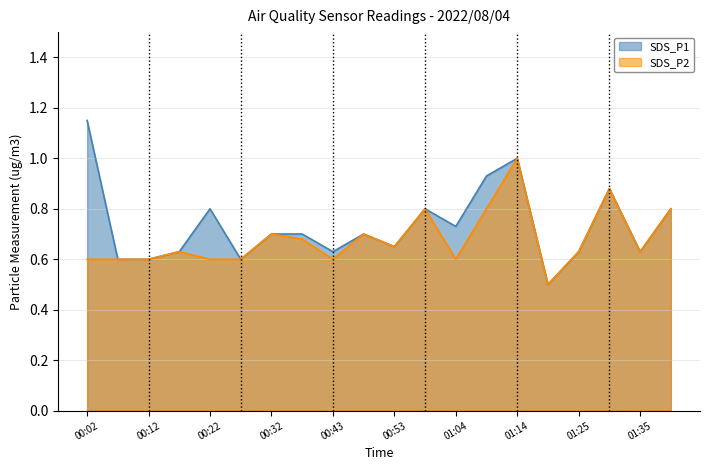

Reading left to right, list all the values displayed in this chart.

SDS_P1: 00:02=1.1	00:07=0.6	00:12=0.6	00:17=0.6	00:22=0.8	00:27=0.6	00:32=0.7	00:37=0.7	00:43=0.6	00:48=0.7	00:53=0.7	00:59=0.8	01:04=0.7	01:09=0.9	01:14=1.0	01:19=0.5	01:25=0.6	01:30=0.9	01:35=0.6	01:40=0.8
SDS_P2: 00:02=0.6	00:07=0.6	00:12=0.6	00:17=0.6	00:22=0.6	00:27=0.6	00:32=0.7	00:37=0.7	00:43=0.6	00:48=0.7	00:53=0.7	00:59=0.8	01:04=0.6	01:09=0.8	01:14=1.0	01:19=0.5	01:25=0.6	01:30=0.9	01:35=0.6	01:40=0.8